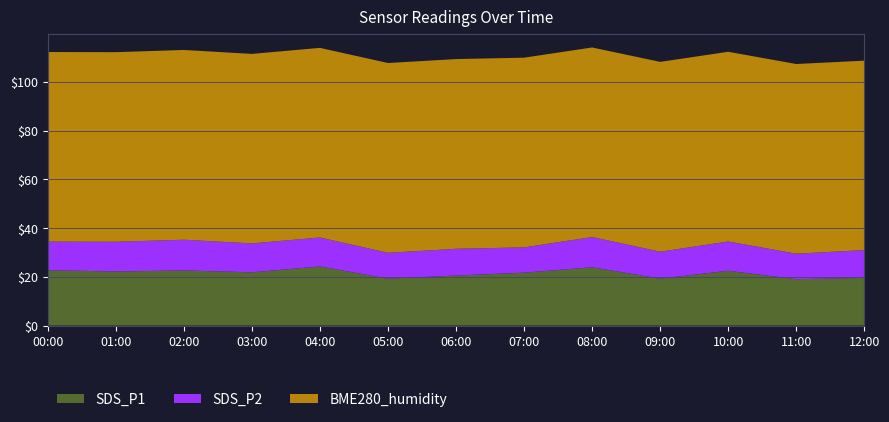

Reading right to left, what are all the values shown in this chart?

SDS_P1: 19.6	19.0	22.4	19.2	23.9	21.7	20.5	19.2	24.2	21.8	22.6	22.2	22.7
SDS_P2: 11.4	10.4	12.0	11.0	12.4	10.4	11.0	10.6	11.9	11.9	12.6	12.2	11.8
BME280_humidity: 77.7	77.8	77.8	77.9	77.8	77.8	77.8	77.9	77.8	77.8	77.9	77.8	77.8